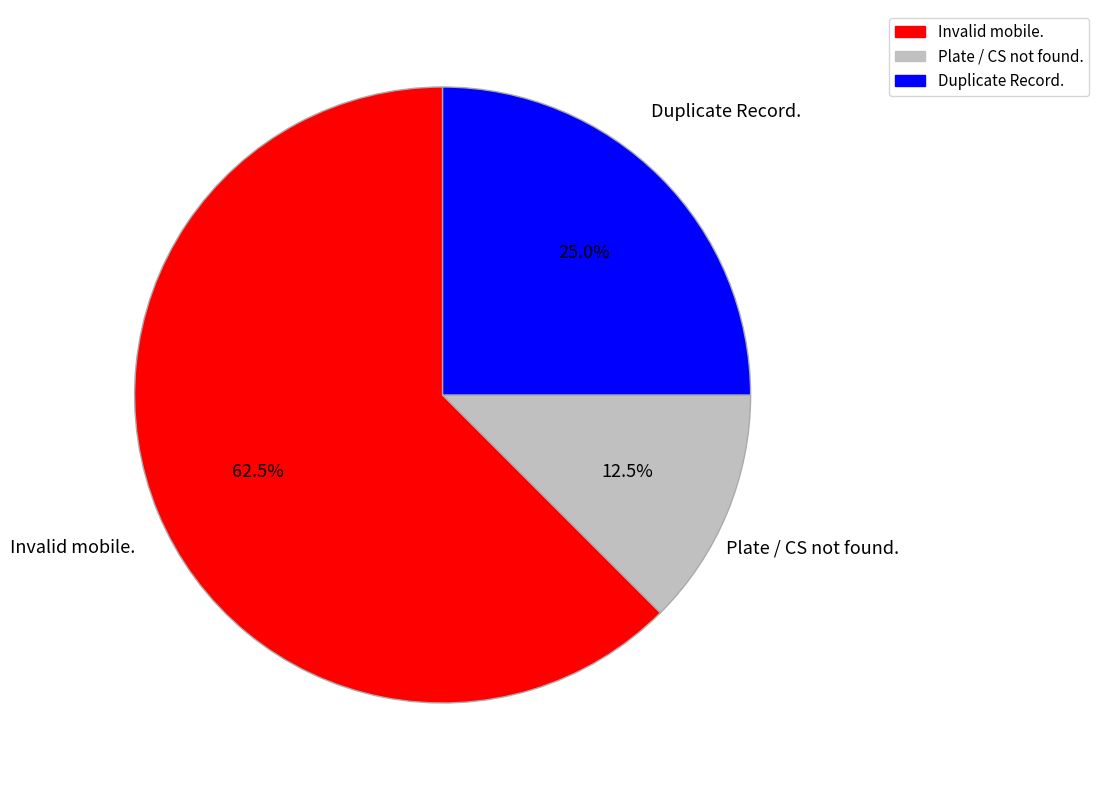

Does any single category account for the majority?

Yes